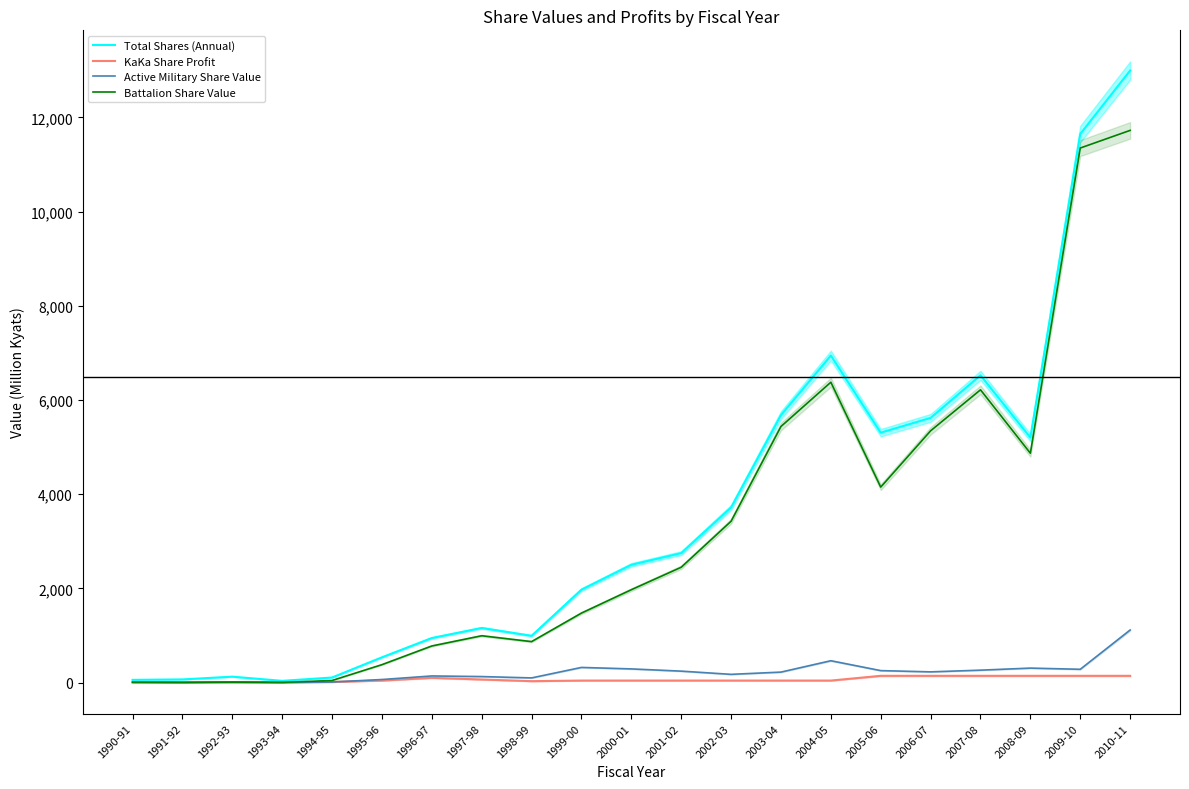

Is it true that Active Military Share Value equals 13.6 at 1992-93?

True